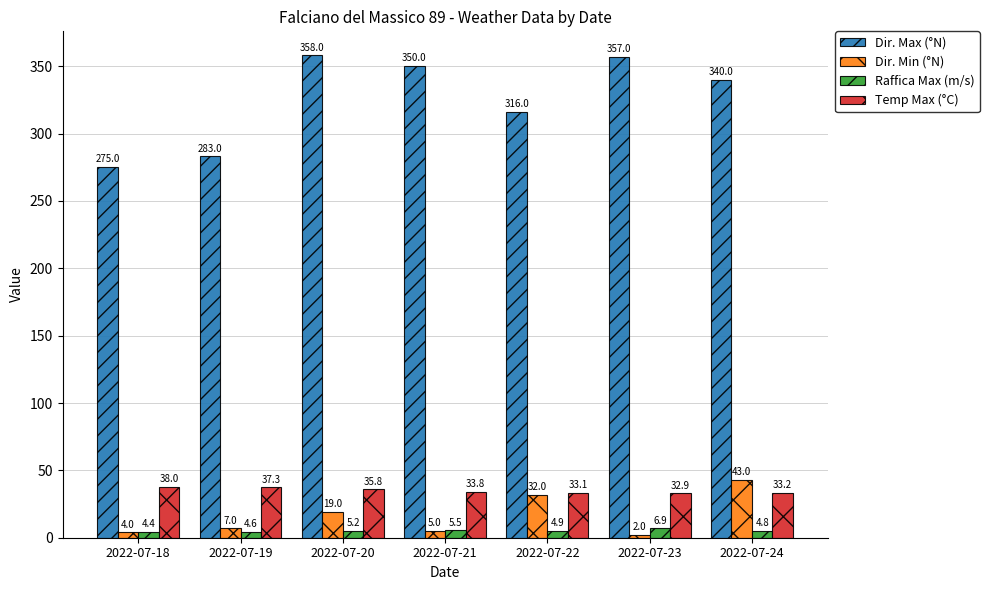

Rank the categories by Dir. Min (°N) value from highest to lowest.

2022-07-24, 2022-07-22, 2022-07-20, 2022-07-19, 2022-07-21, 2022-07-18, 2022-07-23